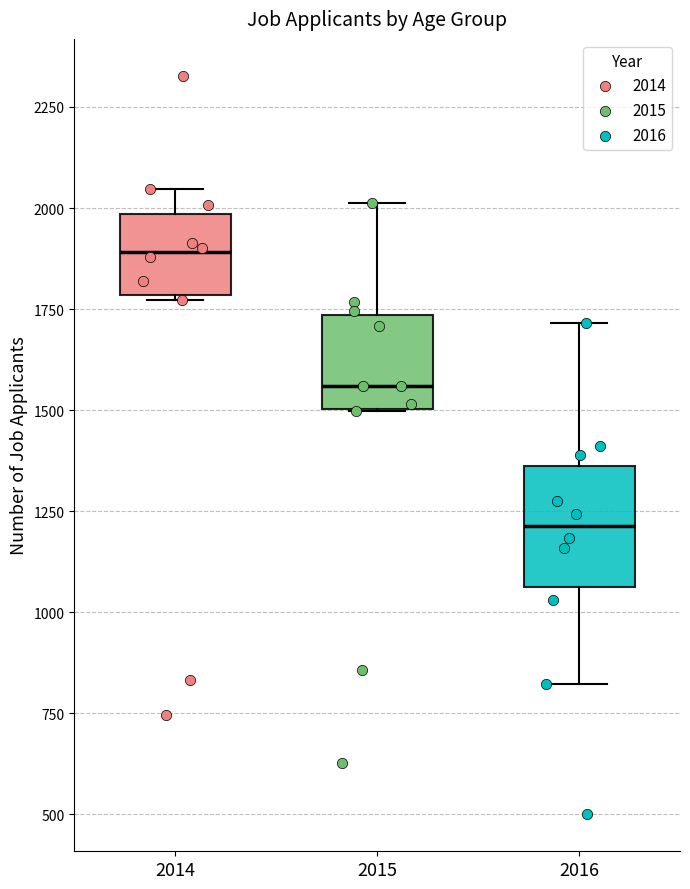

Where is the lower edge of the box at x = 2014 on the y-axis? The values are not printed on the chart, so give them approximately, as read against the axis.

1800